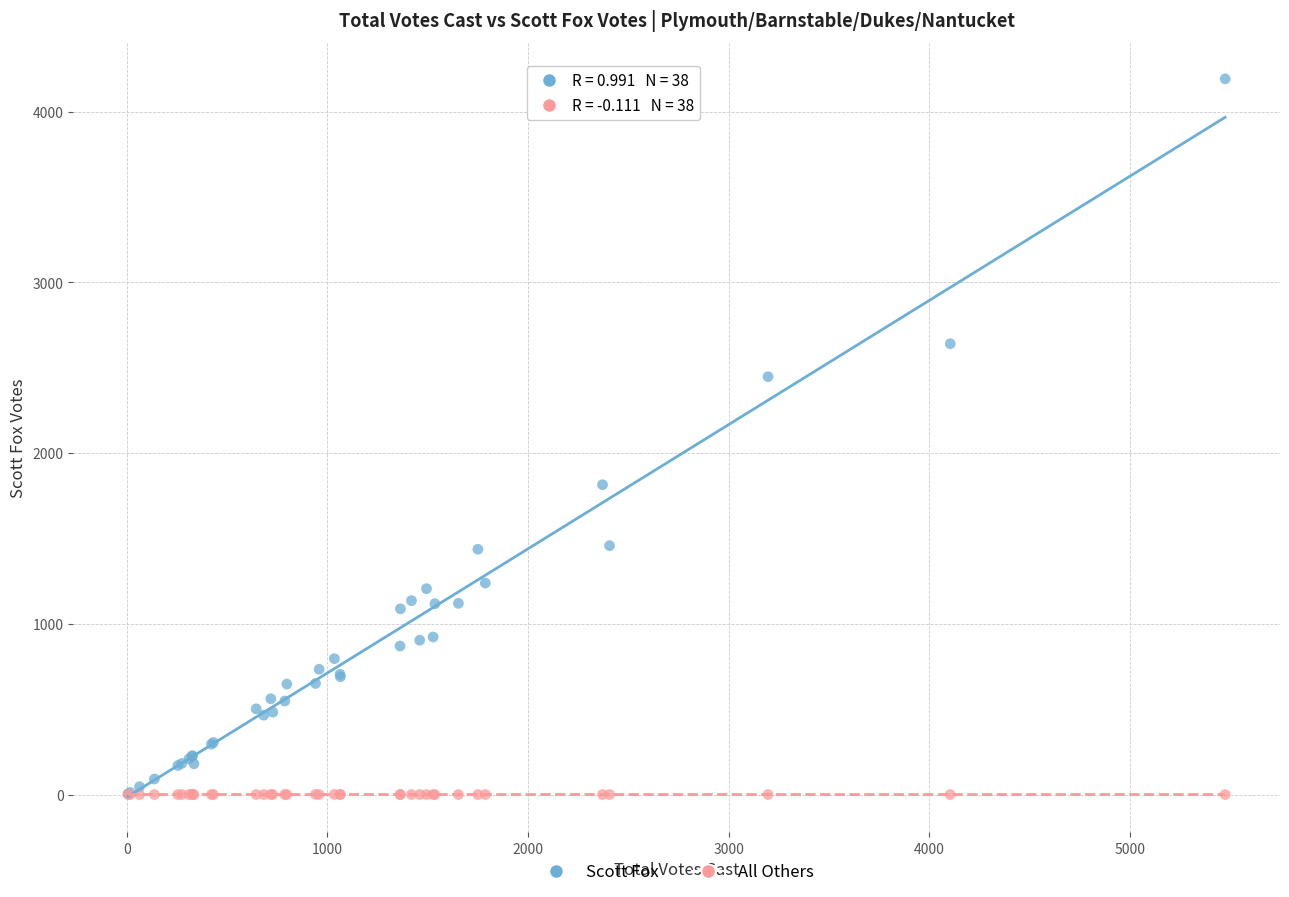

Across all series, what Y value is closest to 2096?

1815